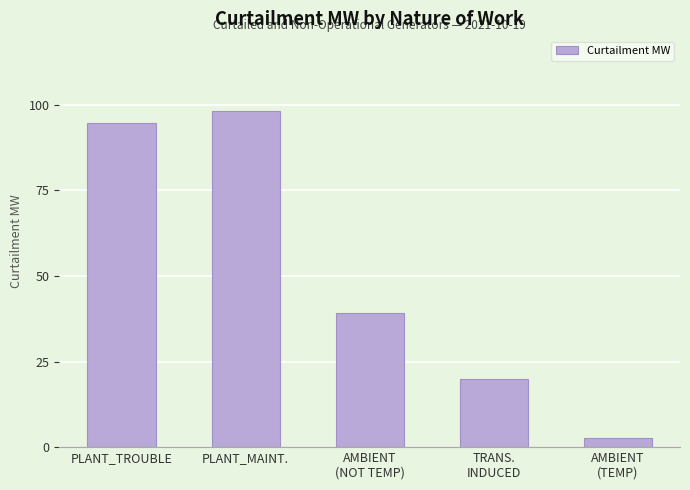

Which label corresponds to the smallest value in the chart?

AMBIENT
(TEMP)